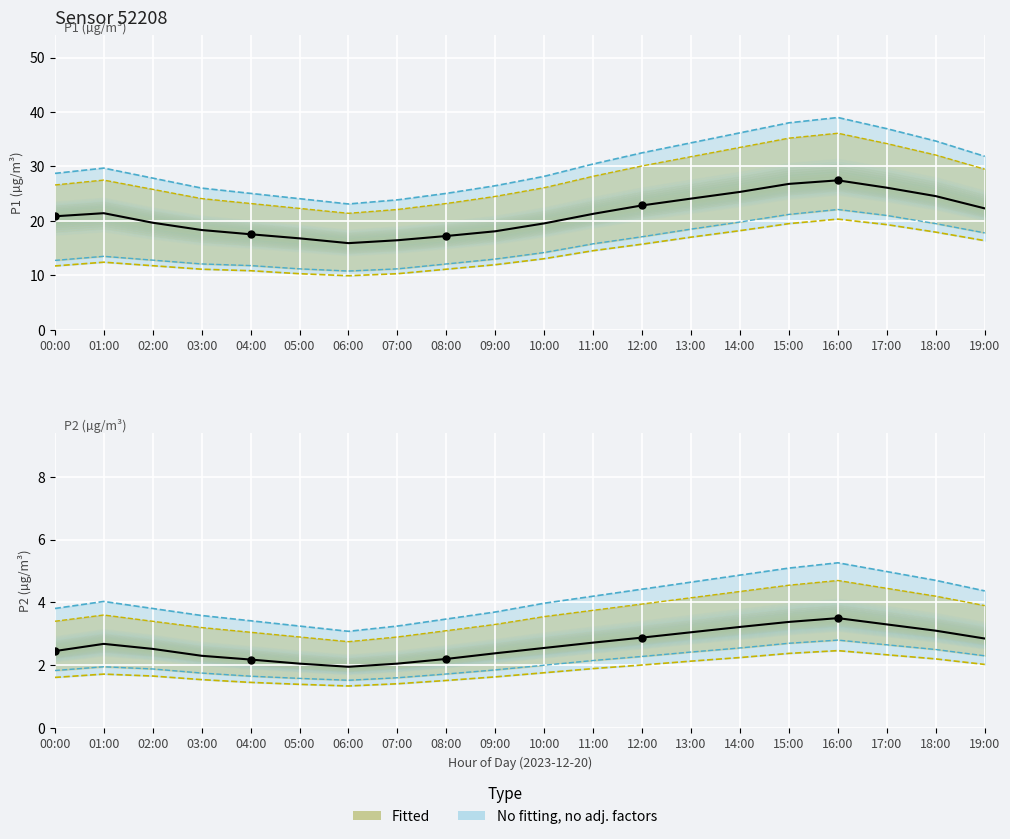

At which category is the sum across all series the highest?

16:00